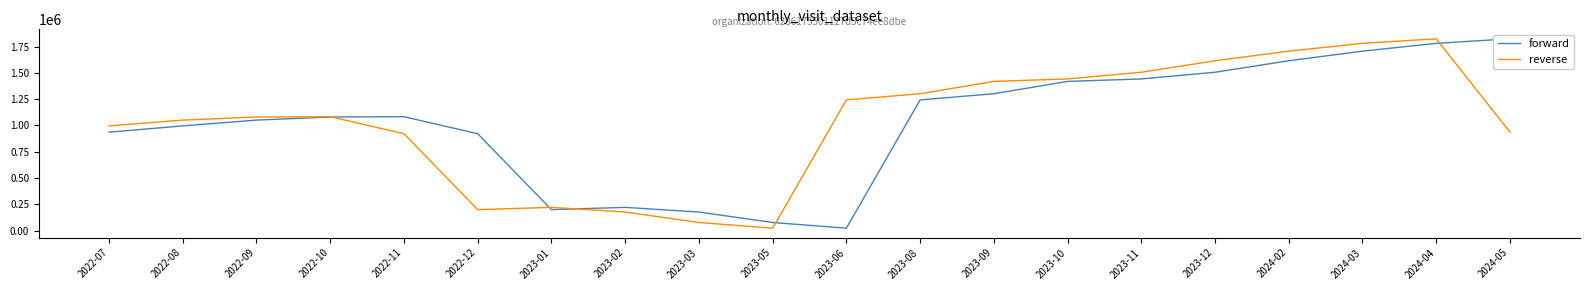

At which label is reverse closest to 923697?

2022-11